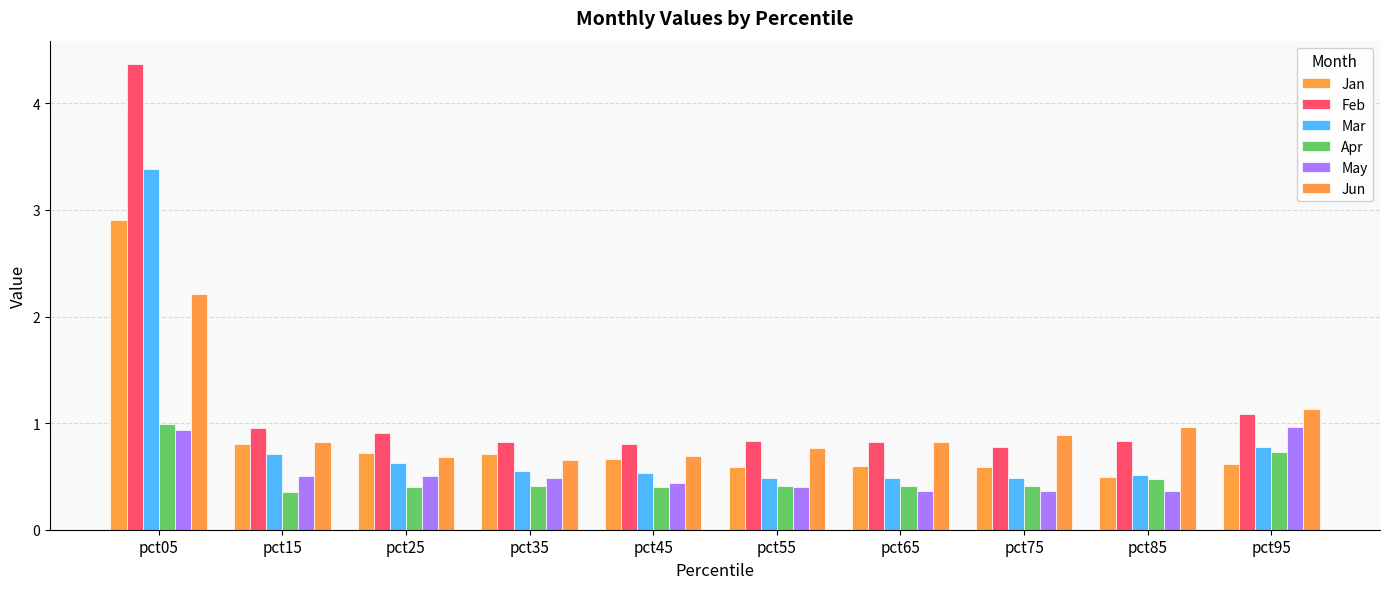

Are the bars grouped side by side (vs. stacked)?

Yes